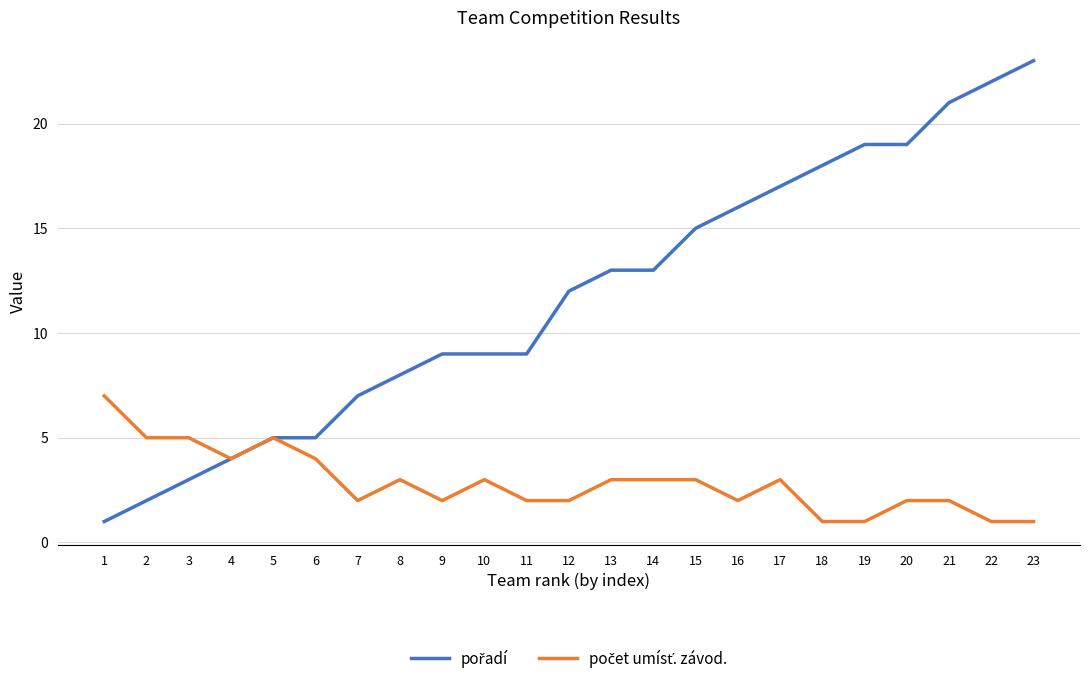

Which label corresponds to the largest value in the chart?

23